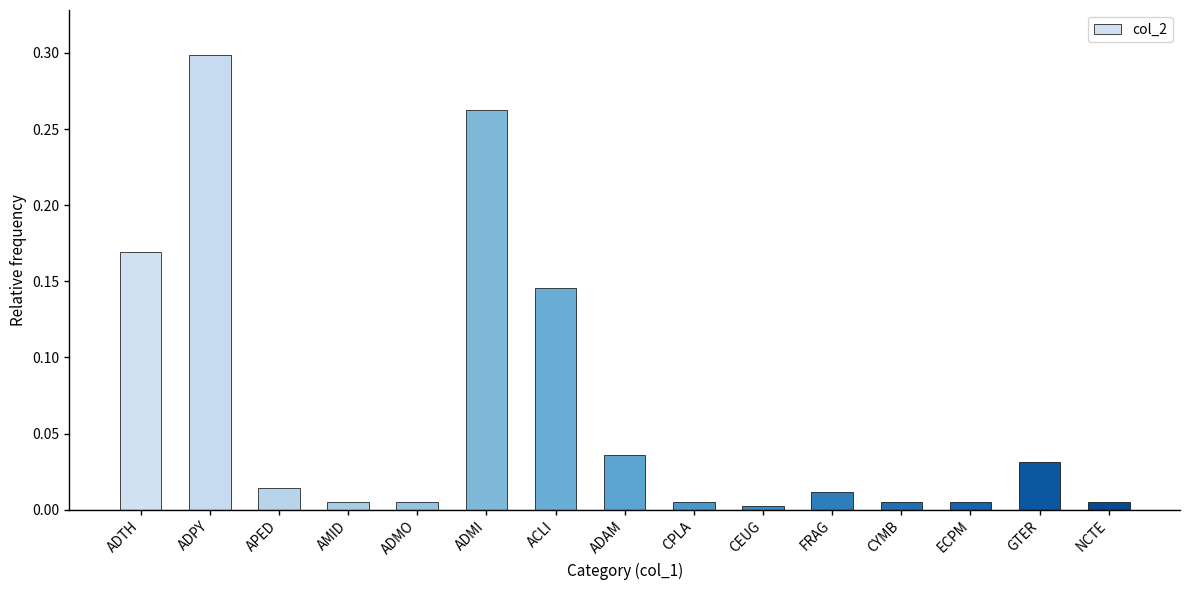

What is the sum of all values?

1.0